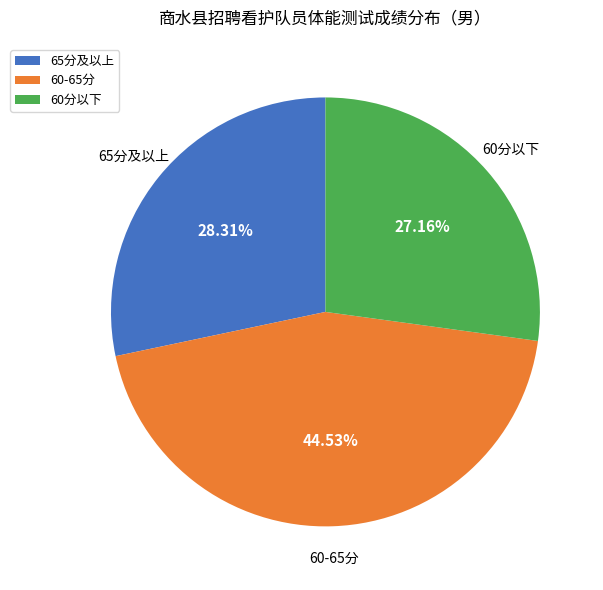

Do 60-65分 and 65分及以上 together represent more than half of the pie?

Yes